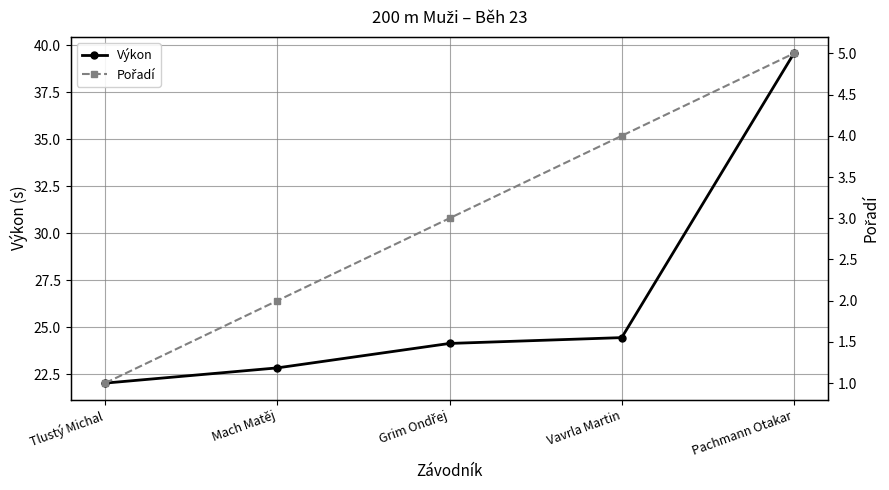

What is the difference between the maximum and minimum values in the Pořadí series?

4.0